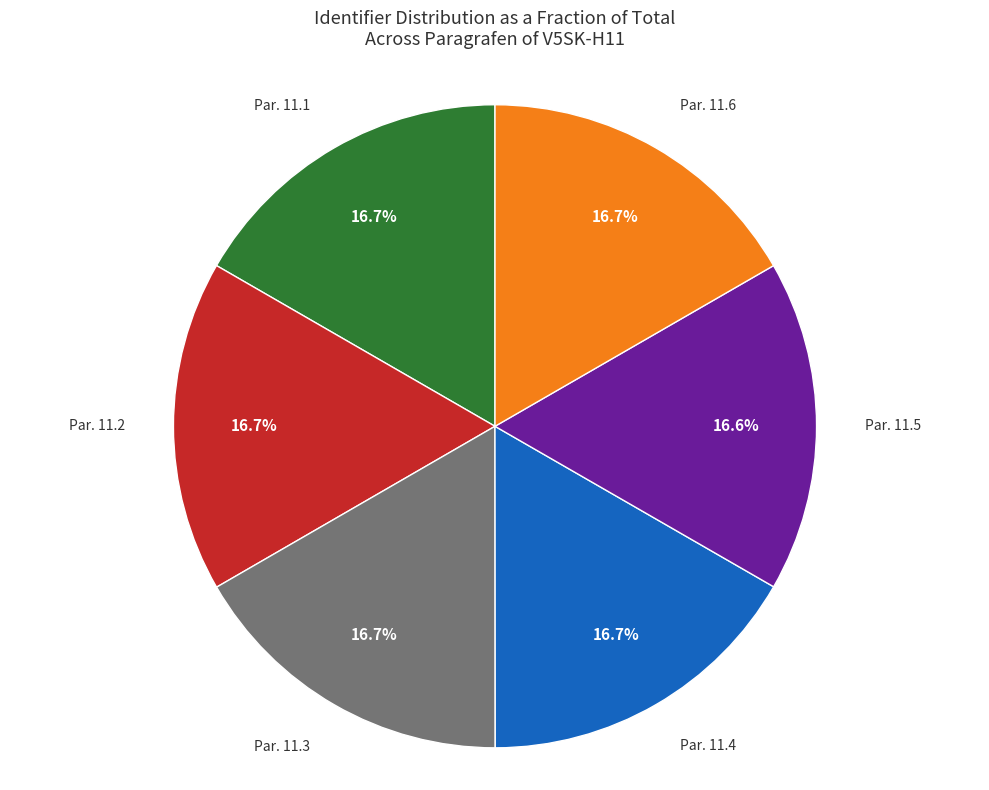

Is there a majority slice in this chart?

No